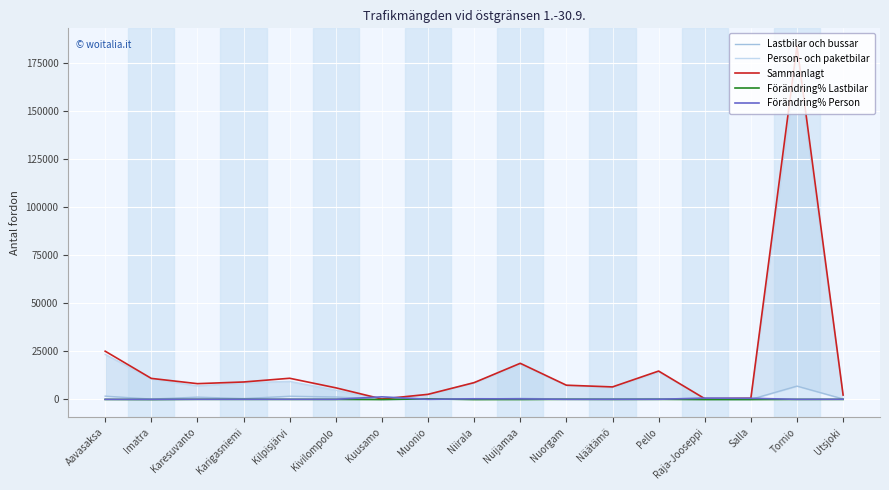

Is it true that Förändring% Person equals 260.3 at Salla?

False